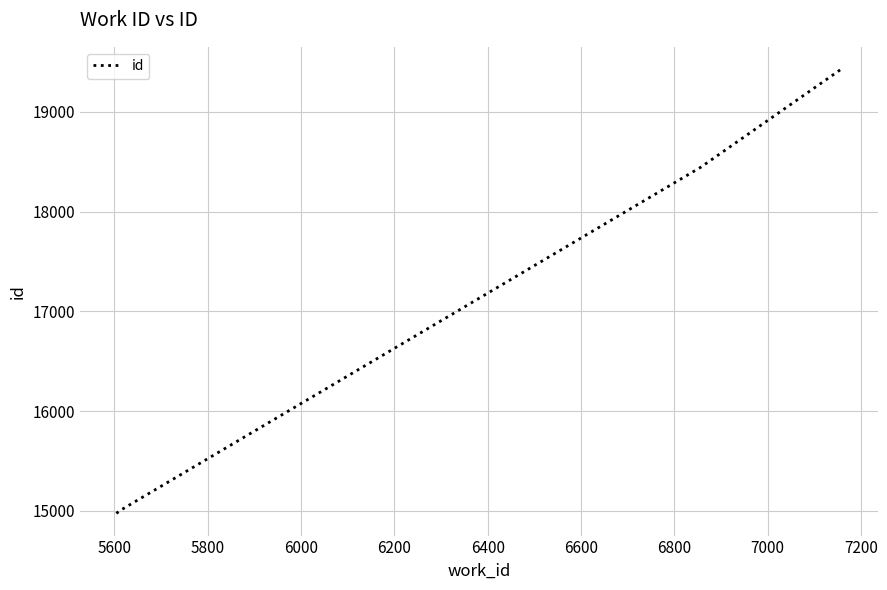

Reading left to right, list all the values displayed in this chart.

14976	15010	18448	18449	19428